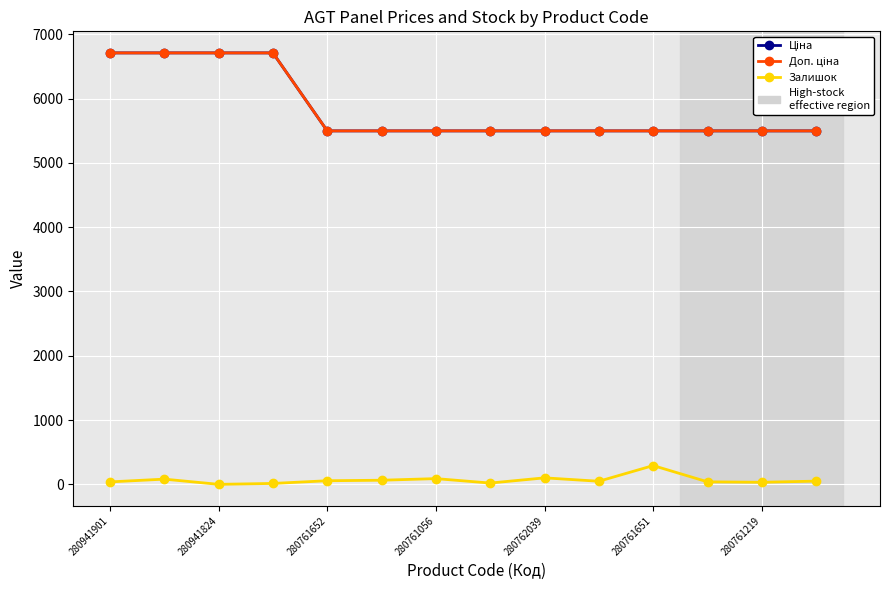

Which series has the largest range (max minus min)?

Ціна